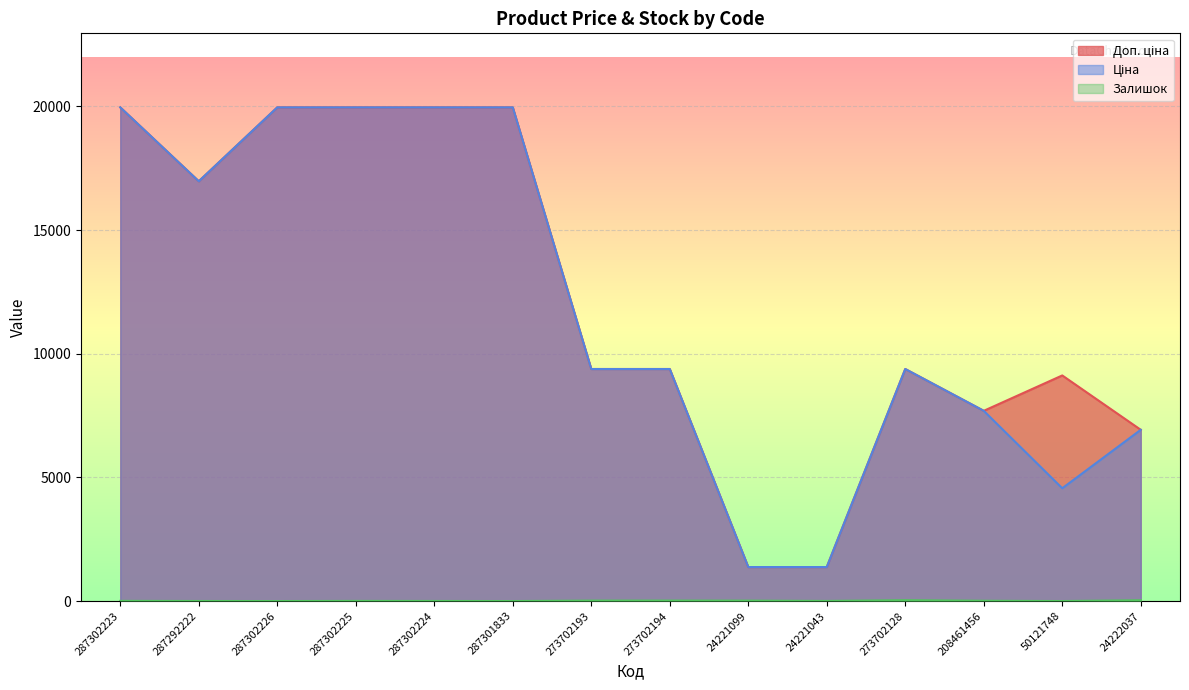

What is the average value of the Ціна series?

11920.0